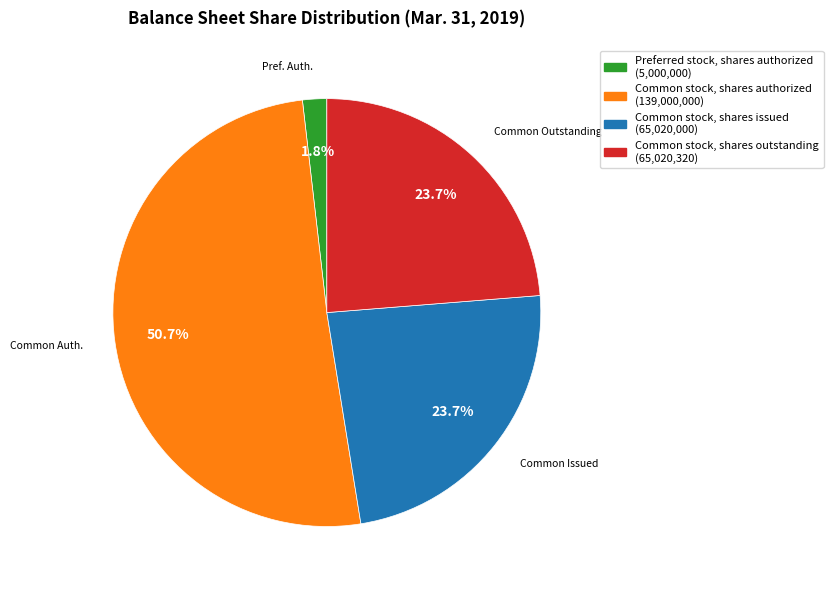

How many segments does this pie chart have?

4